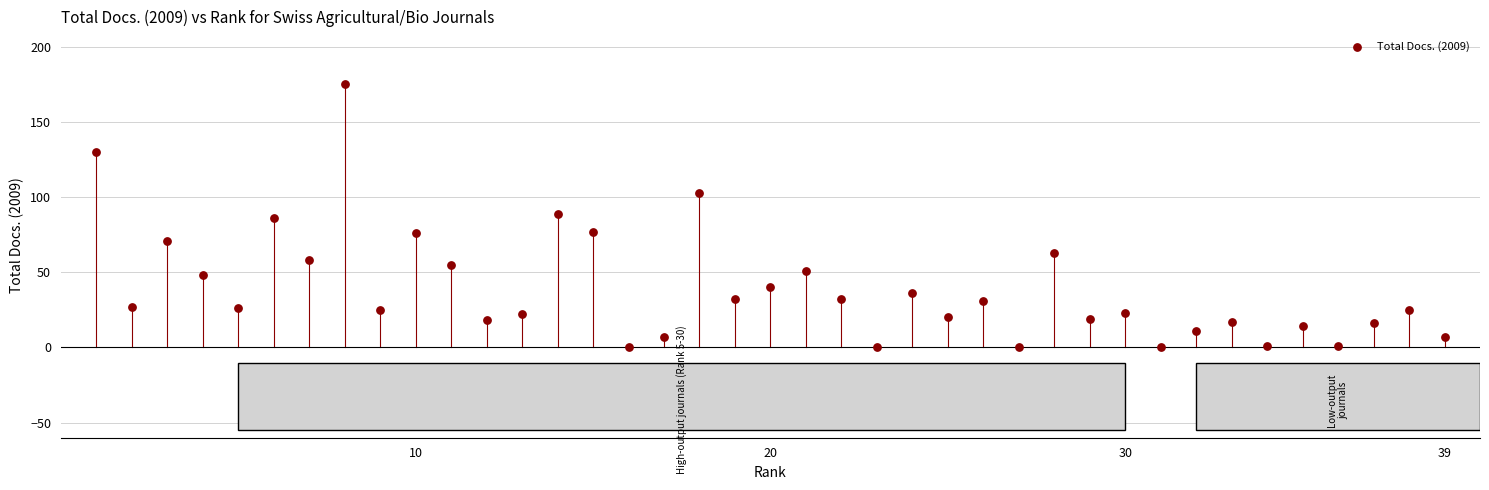

What is the range of Y values (max minus min)?

175